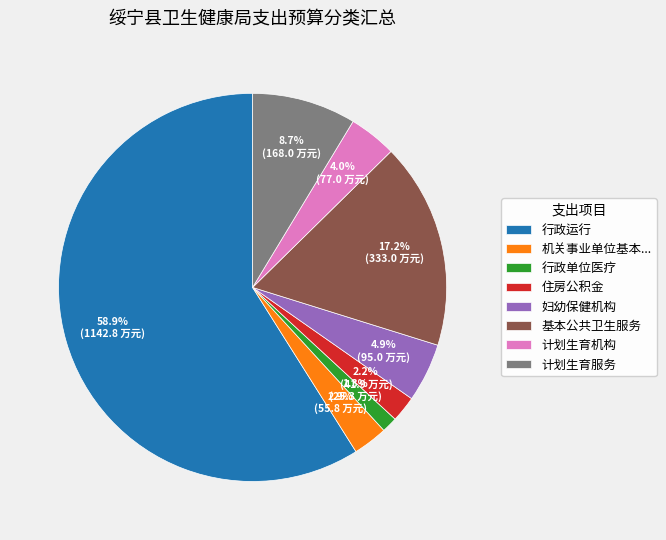

What is the ratio of the value at 行政单位医疗 to the value at 妇幼保健机构?

0.3